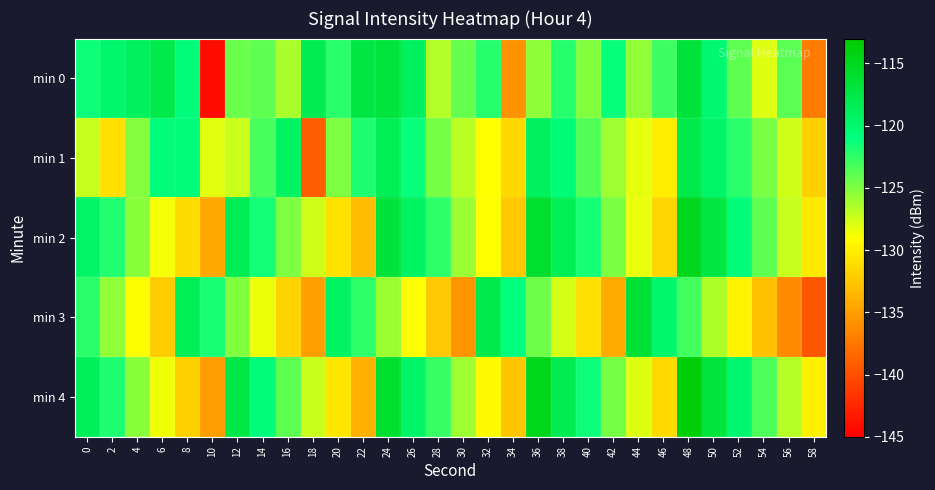

At which category is the sum across all series the highest?

48